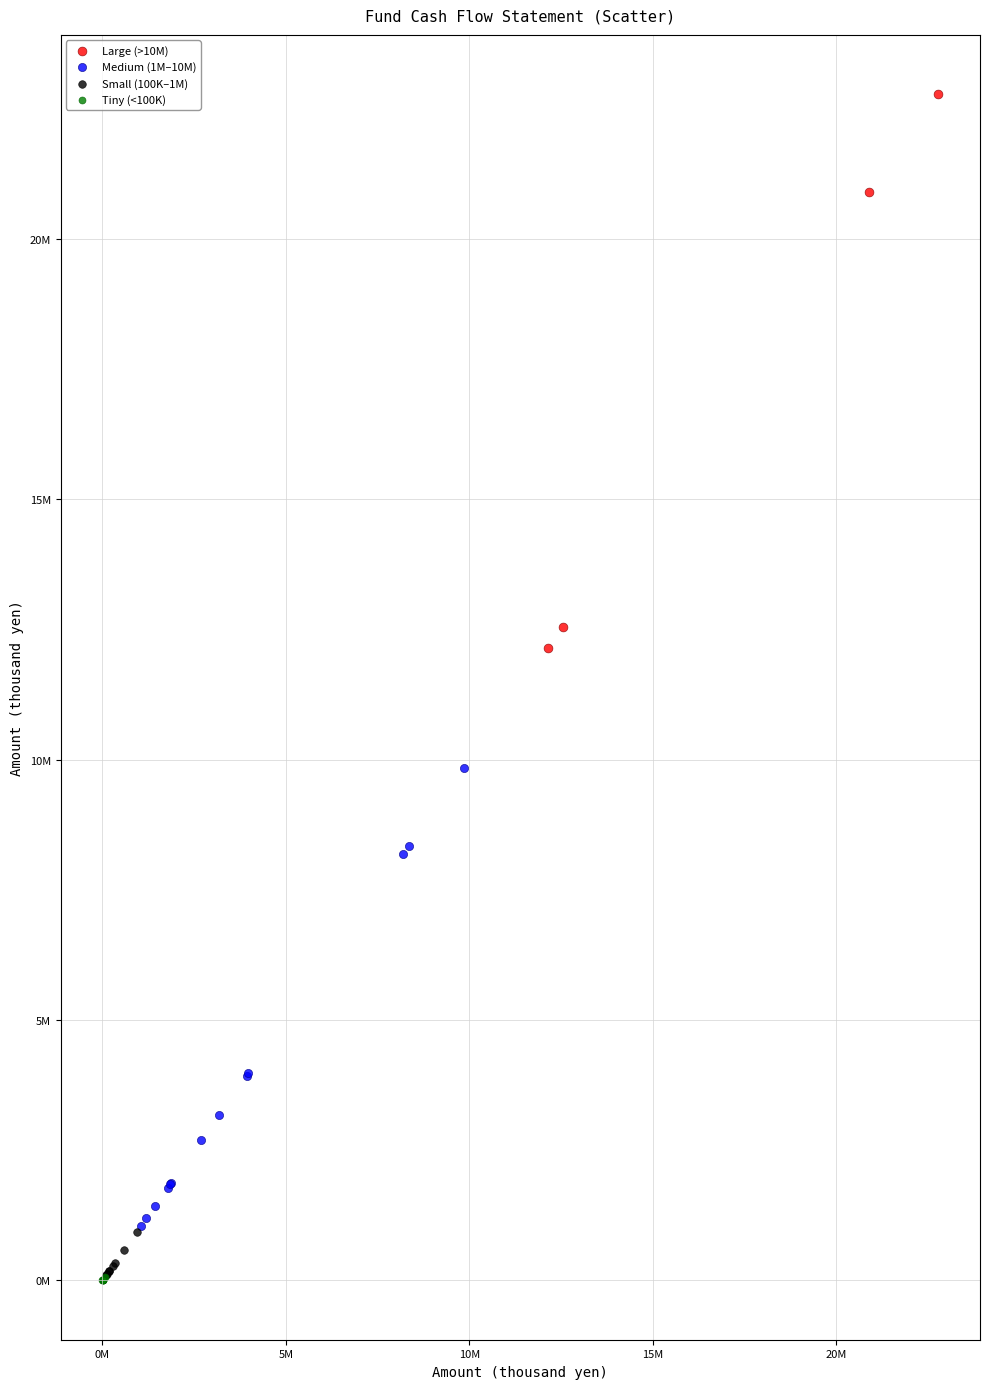

What are all the series names shown in the legend?

Large (>10M), Medium (1M–10M), Small (100K–1M), Tiny (<100K)